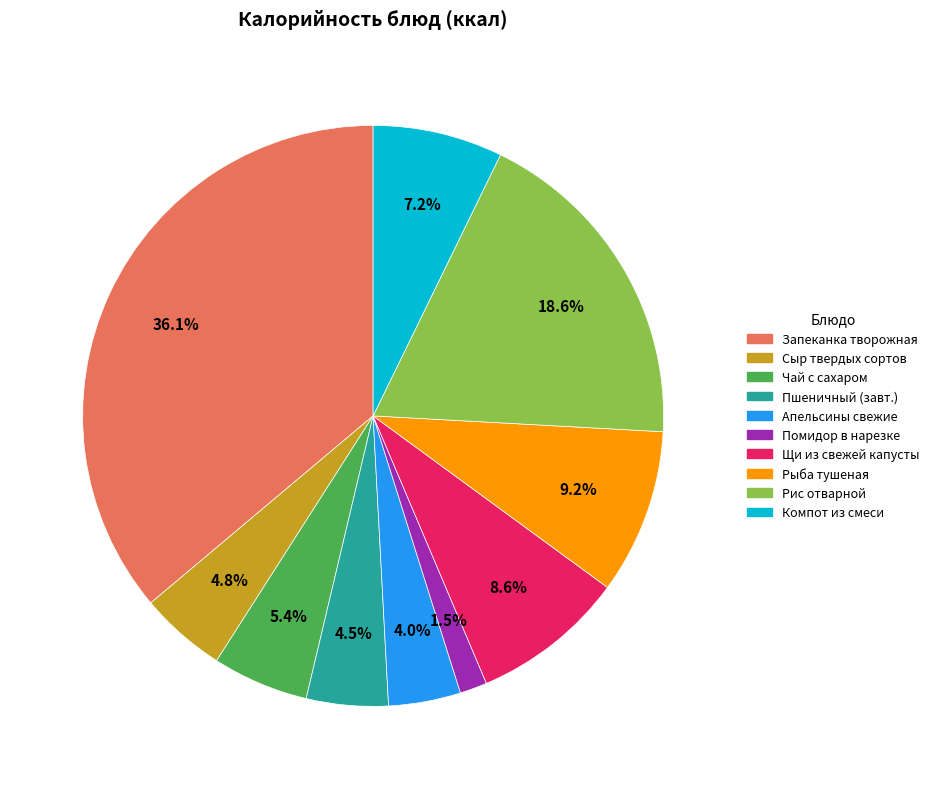

Approximately how many times larger is the value at Пшеничный (завт.) compared to Помидор в нарезке?

3.0